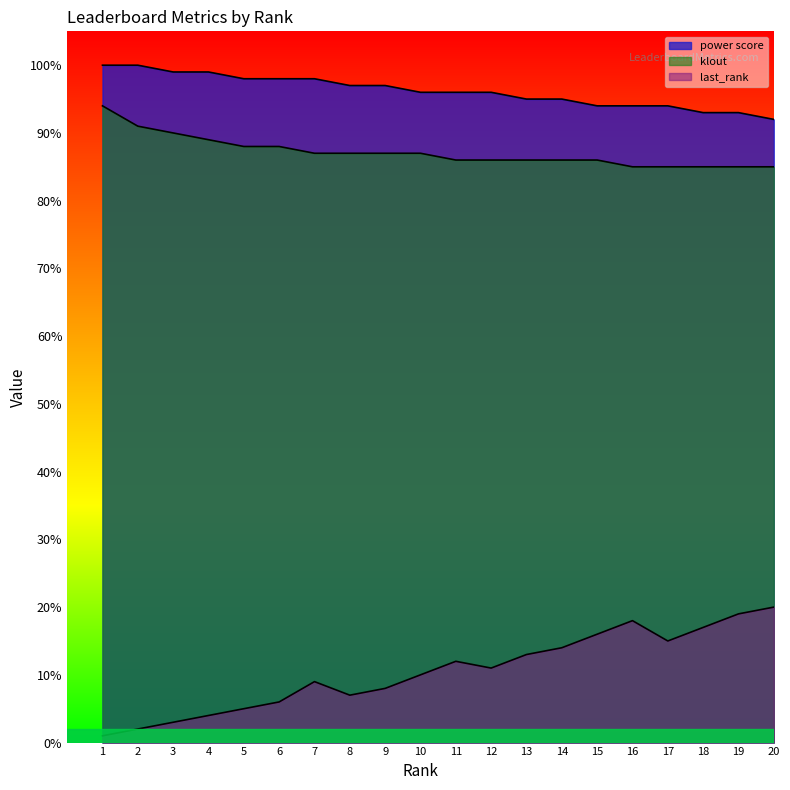

List the labels in order of power score value, smallest first.

20, 18, 19, 15, 16, 17, 13, 14, 10, 11, 12, 8, 9, 5, 6, 7, 3, 4, 1, 2